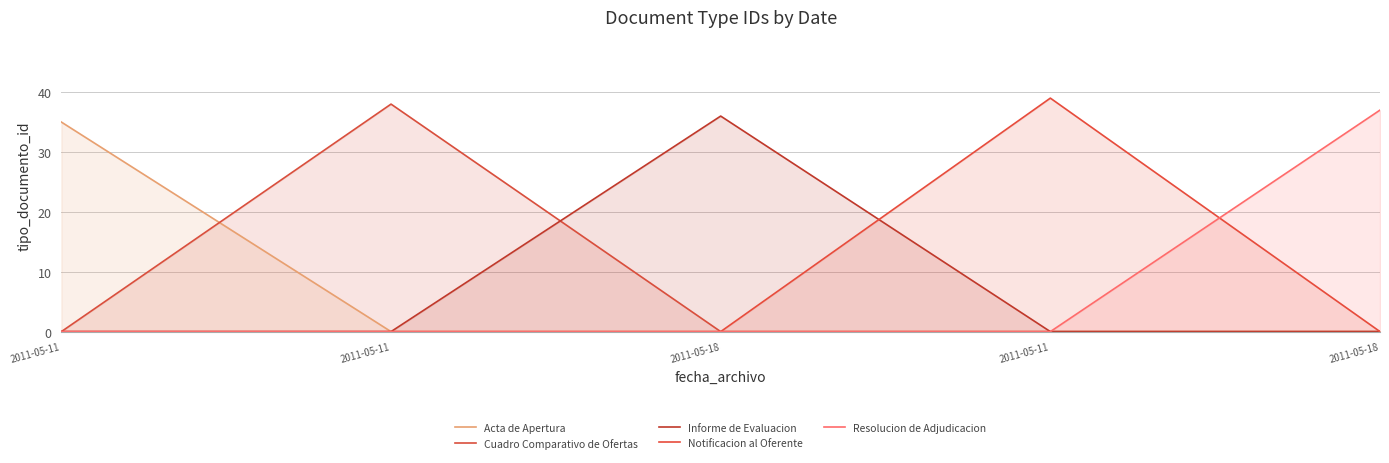

The Informe de Evaluacion series shows 47 at 2011-05-18. True or false?

False